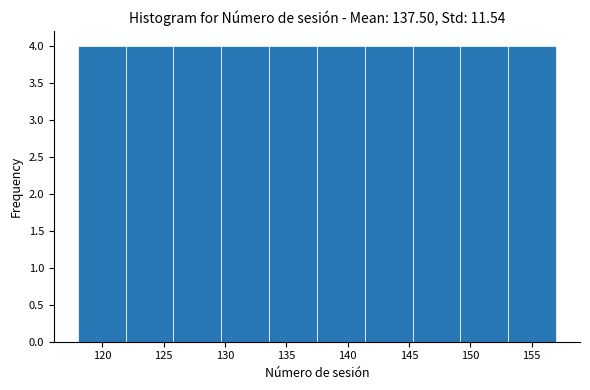

What is the height of the bar covering 137.5 to 141.4 on the x-axis? Neither the bar edges nor the heights are printed on the chart, so give them approximately, as read against the axes.

4